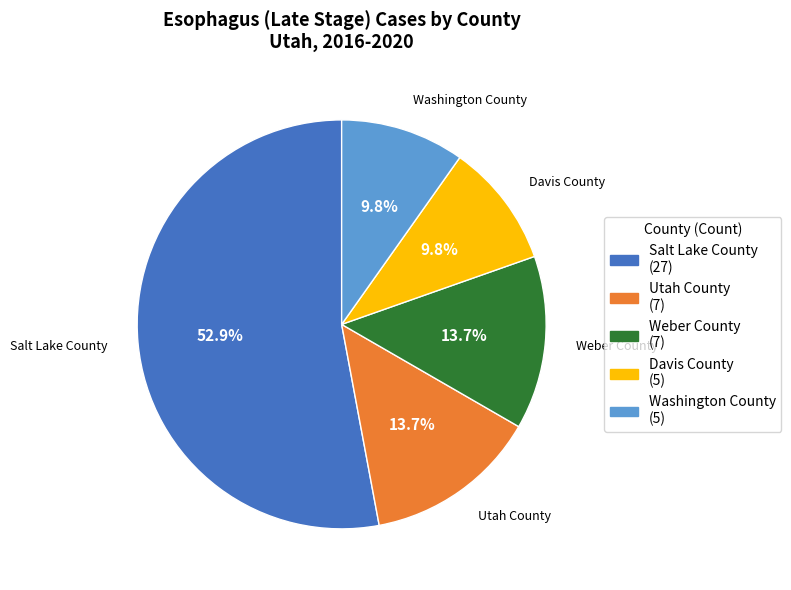

The Washington County slice represents 10% of the pie. True or false?

True